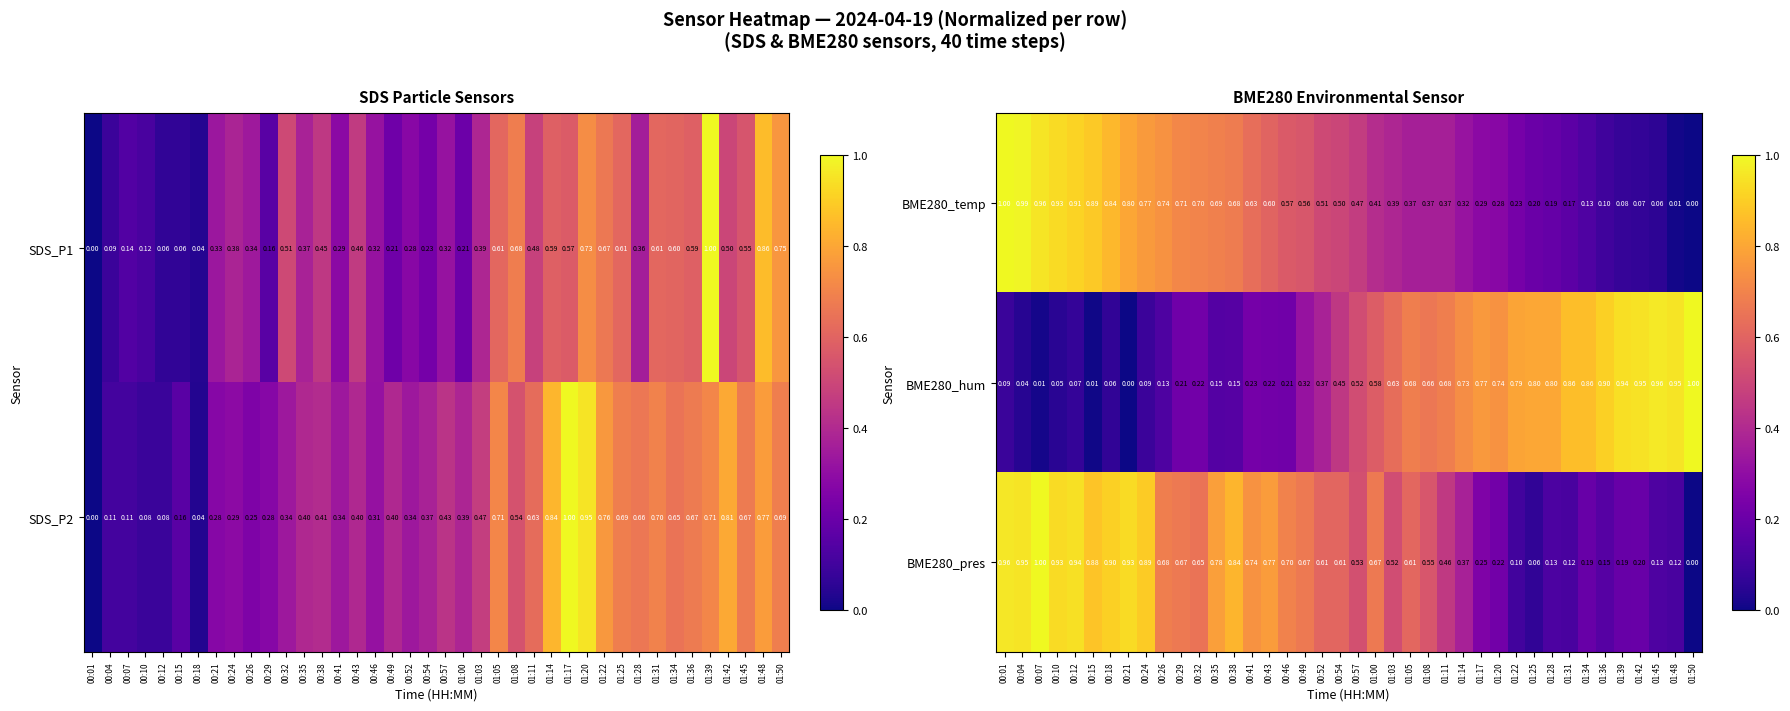

Is the value of BME280_temp at 00:01 greater than the value of BME280_pres at 01:39?

Yes